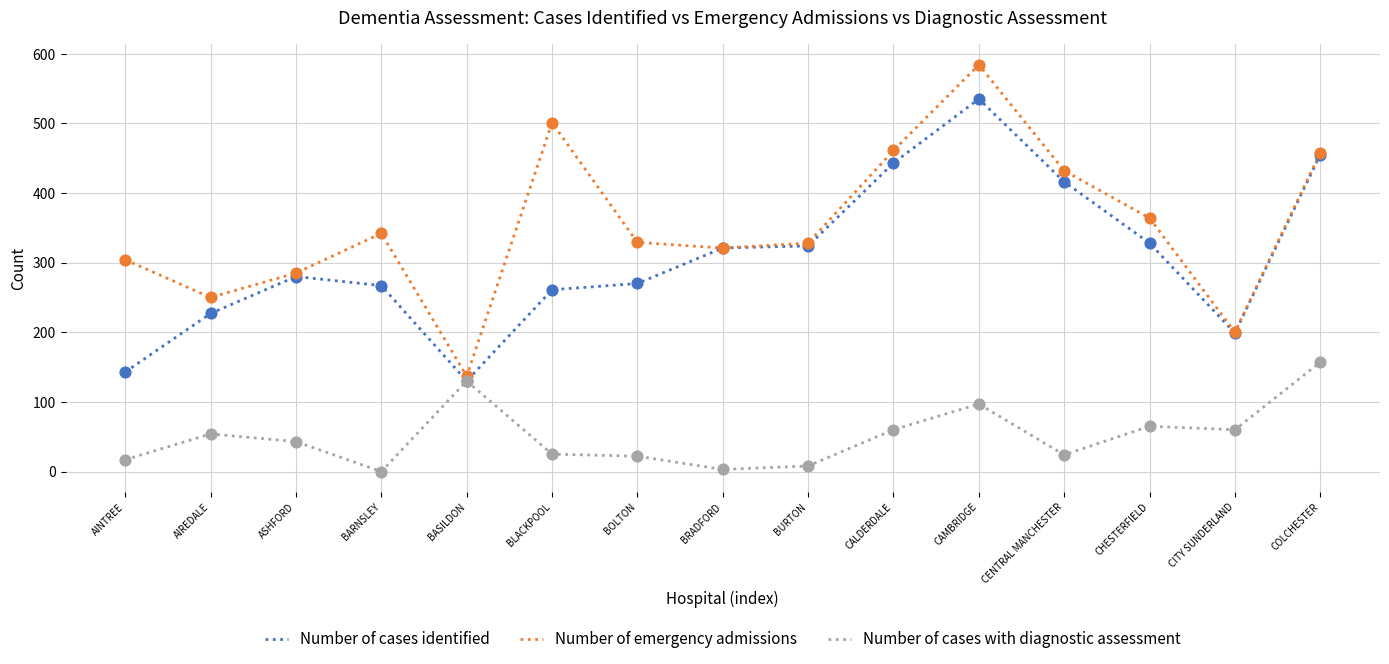

What are all the series names shown in the legend?

Number of cases identified, Number of emergency admissions, Number of cases with diagnostic assessment